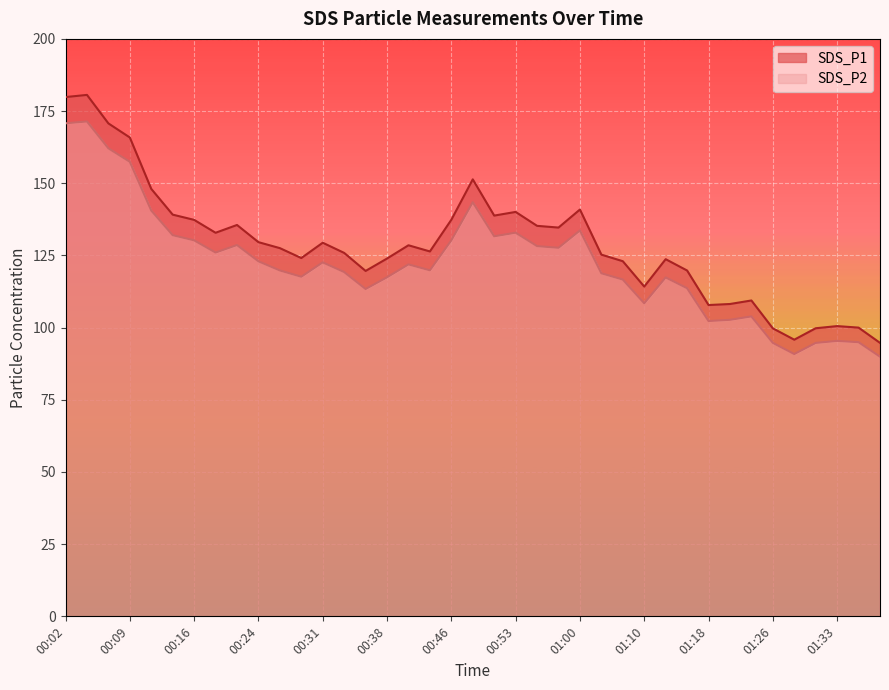

Reading right to left, extract all data points from this chart.

SDS_P1: 94.7	100.0	100.5	99.8	95.8	99.8	109.4	108.2	107.8	119.8	123.7	114.2	123.0	125.3	140.9	134.7	135.2	140.1	138.8	151.3	137.3	126.4	128.5	123.9	119.6	125.9	129.4	124.1	127.5	129.6	135.6	132.8	137.3	139.1	148.1	165.8	170.7	180.6	179.8
SDS_P2: 89.9	95.0	95.4	94.7	90.8	94.7	103.9	102.7	102.3	113.7	117.4	108.4	116.7	118.8	133.7	127.7	128.2	132.9	131.6	143.4	130.2	119.8	121.9	117.4	113.4	119.2	122.6	117.6	119.8	123.0	128.6	126.0	130.2	132.0	140.6	157.4	162.1	171.4	170.8